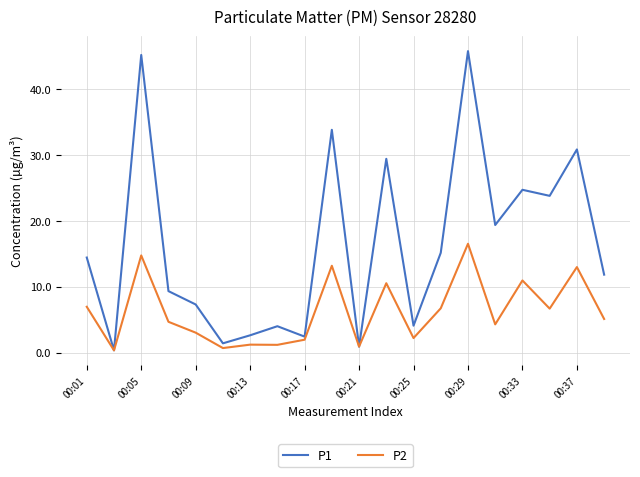

Rank the series by their maximum value, from highest to lowest.

P1, P2